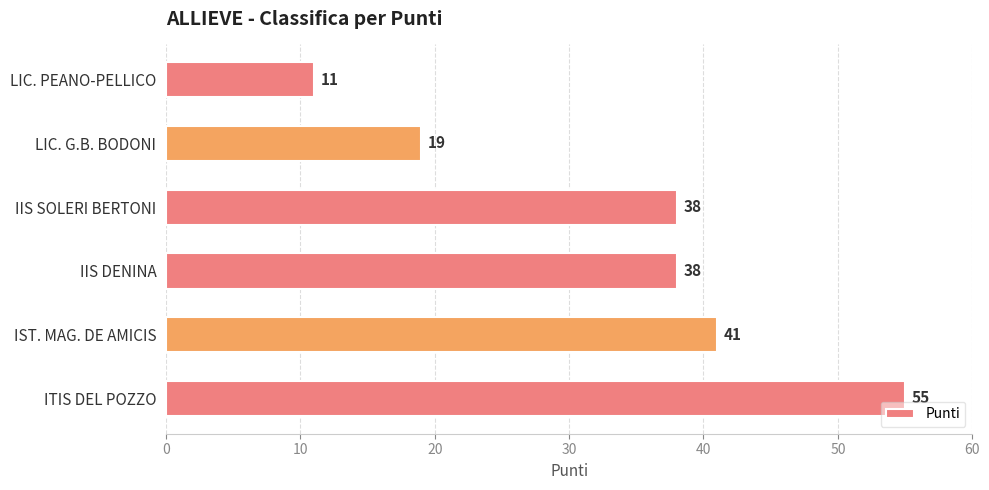

How many values are below 38?

2